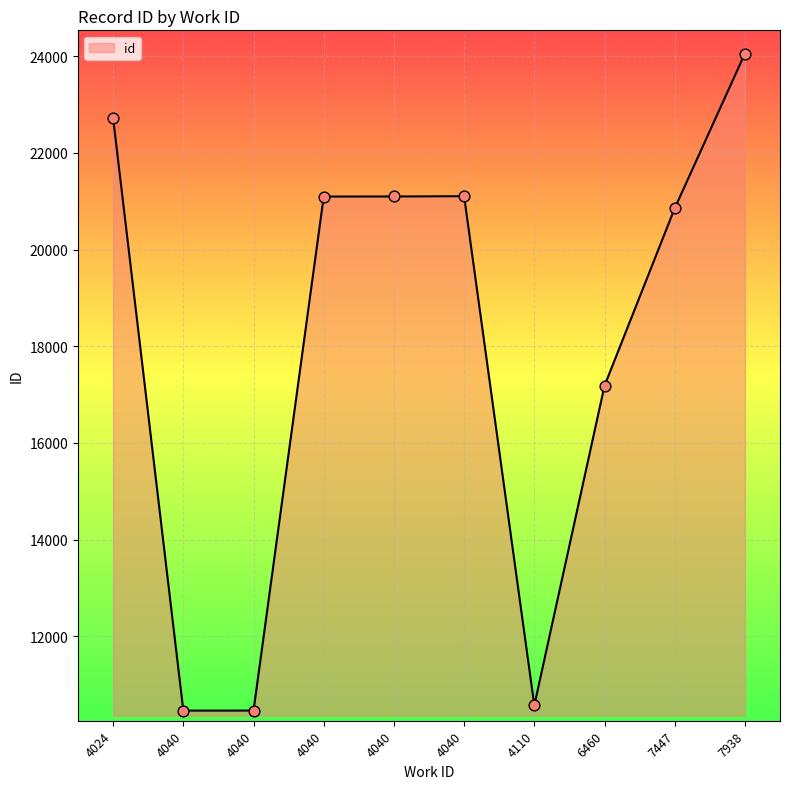

Approximately how many times larger is the value at 7447 compared to 4024?

0.9